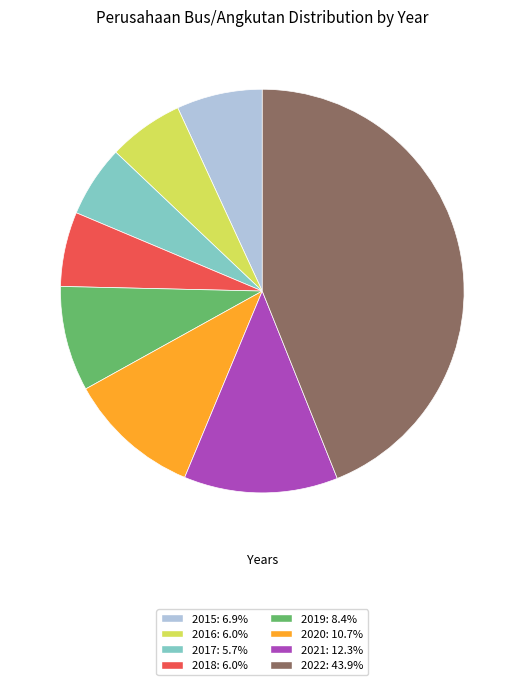

Which category has the biggest portion of the pie?

2022